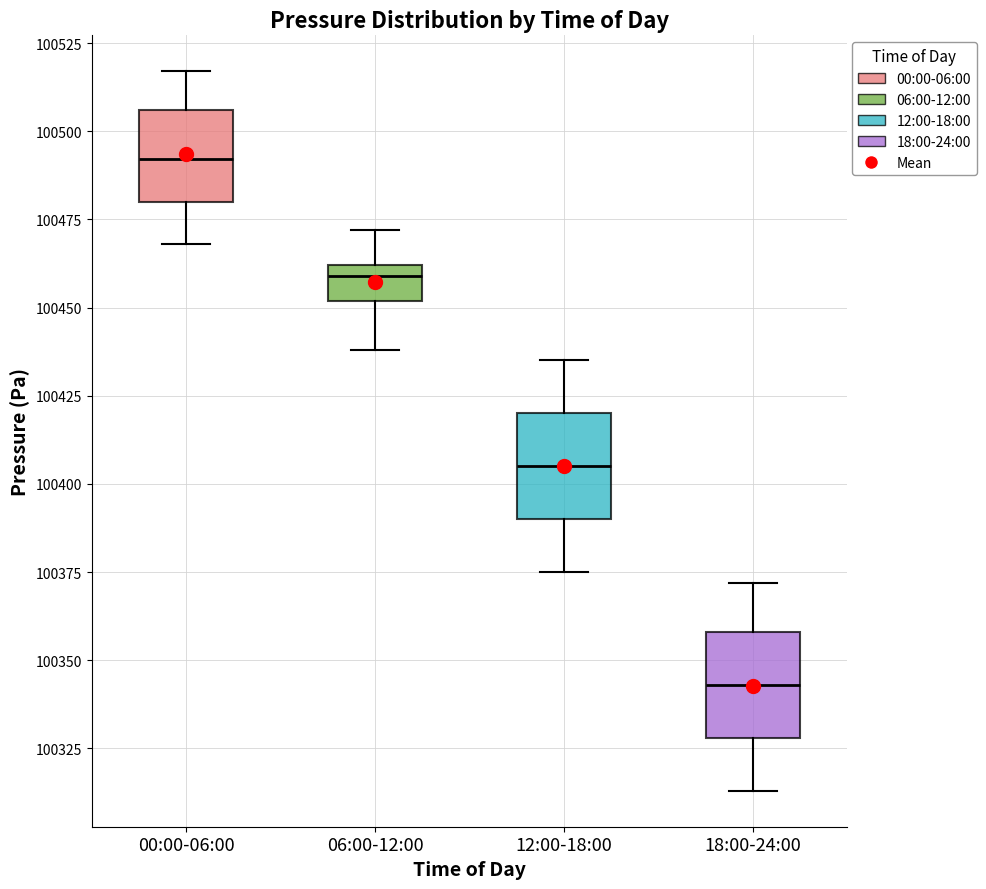

Reading left to right, read every box against the y-axis: the position of its median line, the range the box covers, and the ends of its whiskers. The values are not printed on the chart, so give them approximately, as read against the axis.

00:00-06:00: median 100490, box 100480 to 100505, whiskers 100470 to 100515
06:00-12:00: median 100460 (just below the box's upper edge), box 100450 to 100460, whiskers 100440 to 100470
12:00-18:00: median 100405, box 100390 to 100420, whiskers 100375 to 100435
18:00-24:00: median 100345, box 100330 to 100360, whiskers 100315 to 100370